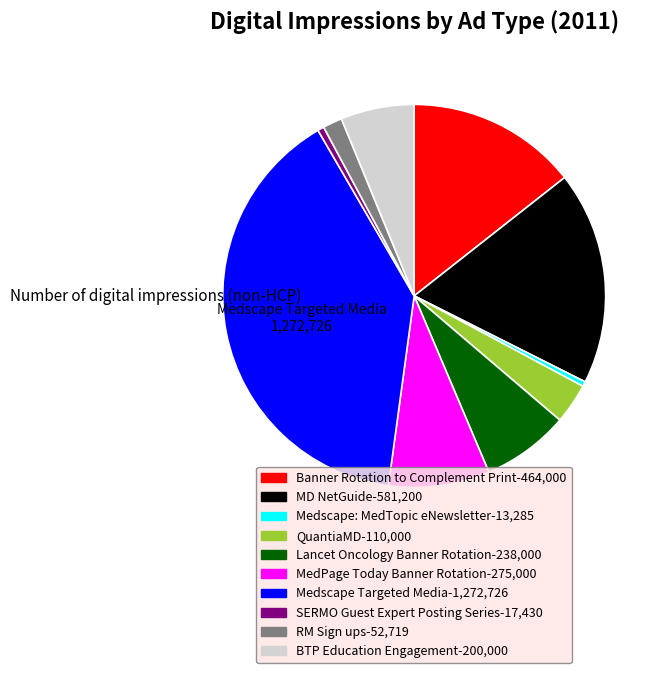

Is the sum of Medscape Targeted Media and Lancet Oncology Banner Rotation greater than half?

No